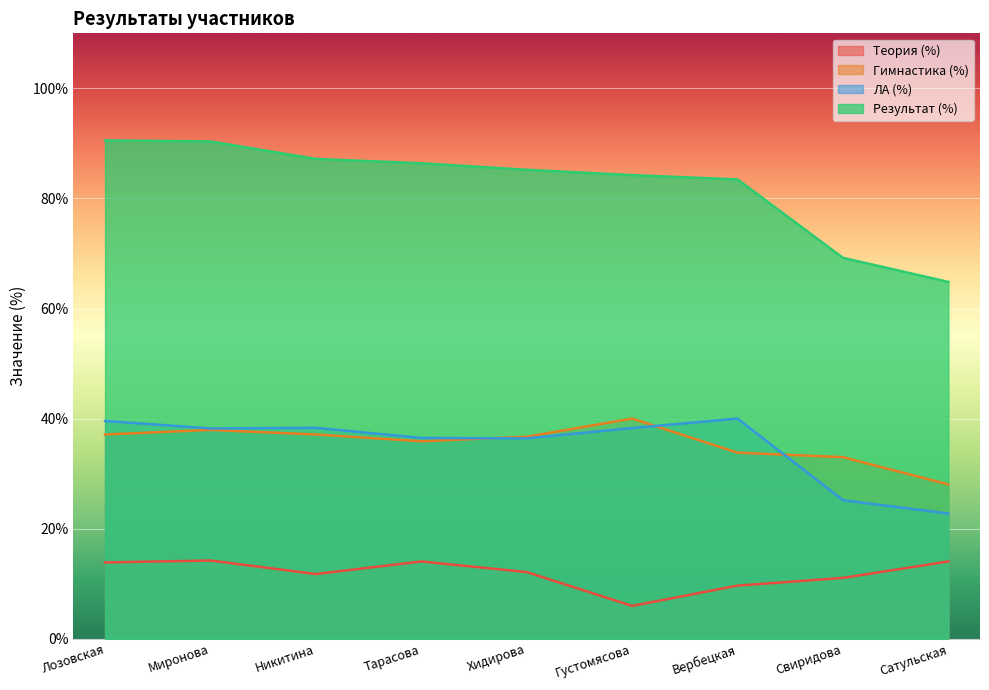

Reading right to left, extract all data points from this chart.

Теория (%): 14.0	11.1	9.7	6.0	12.1	14.0	11.8	14.2	13.9
Гимнастика (%): 28.0	33.0	33.8	40.0	36.7	35.9	37.1	37.9	37.1
ЛА (%): 22.8	25.2	40.0	38.3	36.4	36.5	38.3	38.2	39.6
Результат (%): 64.8	69.2	83.5	84.2	85.2	86.4	87.2	90.4	90.5